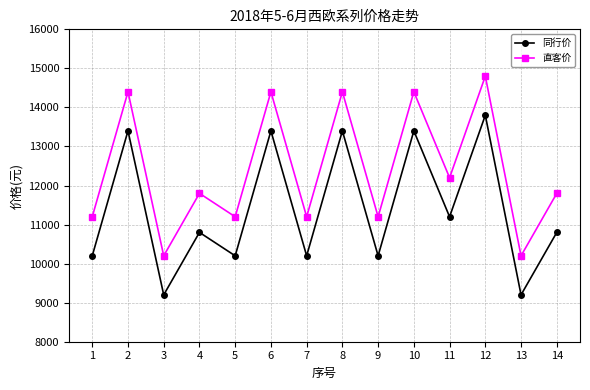

What is the highest value of the 直客价 series?

14800